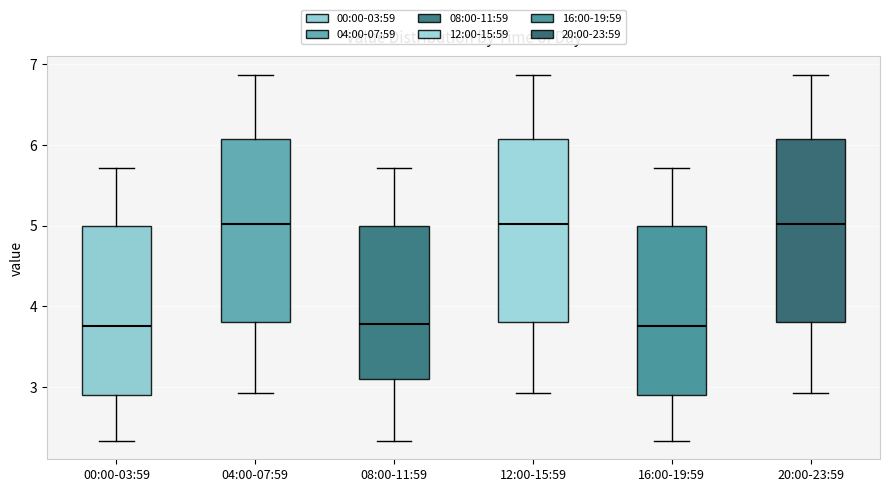

Where does the upper whisker of the box for 12:00-15:59 end on the y-axis? The values are not printed on the chart, so give them approximately, as read against the axis.

6.9